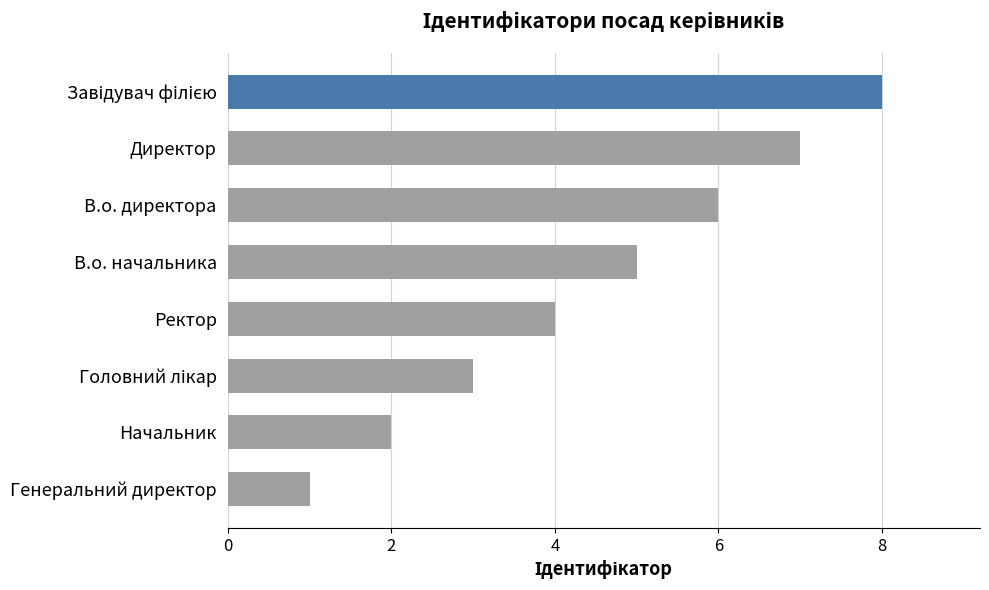

Approximately how many times larger is the value at В.о. директора compared to В.о. начальника?

1.2